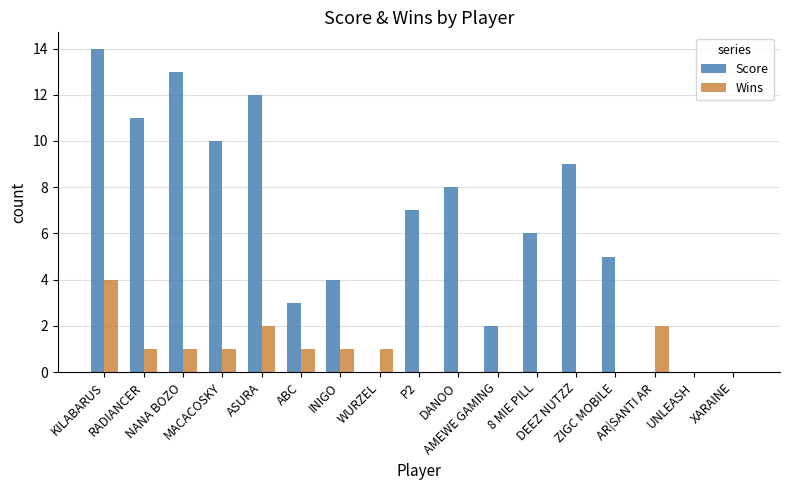

Count the number of data series in this chart.

2